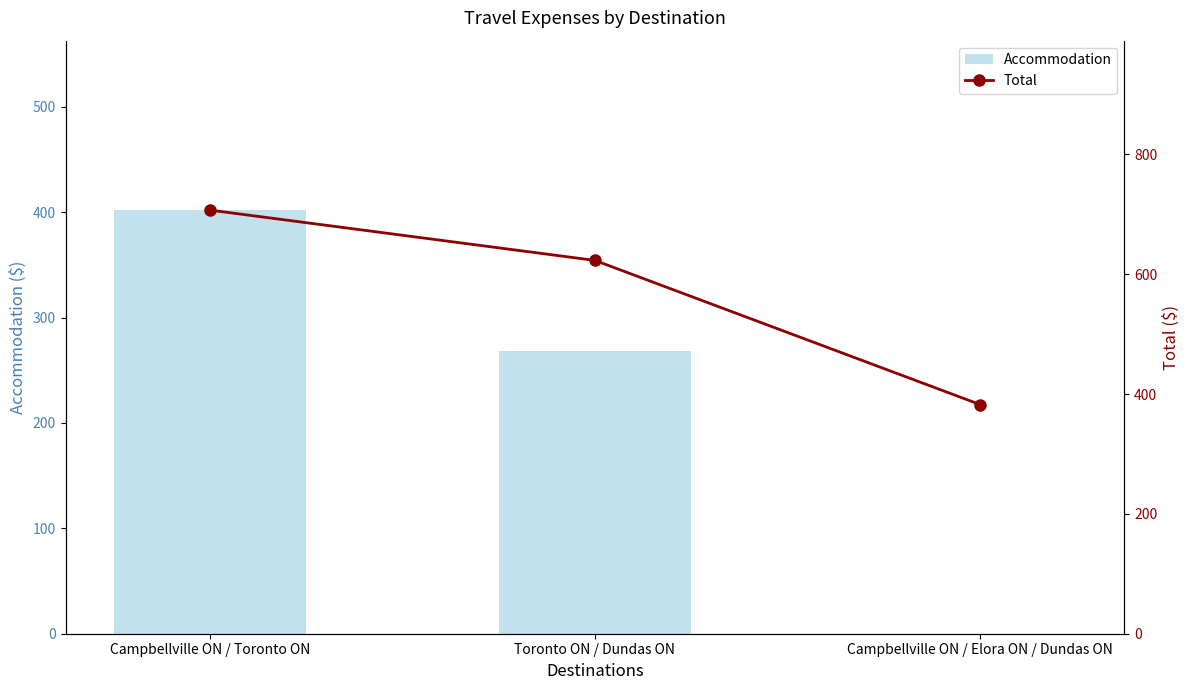

How many data points in Total are above 622?

2